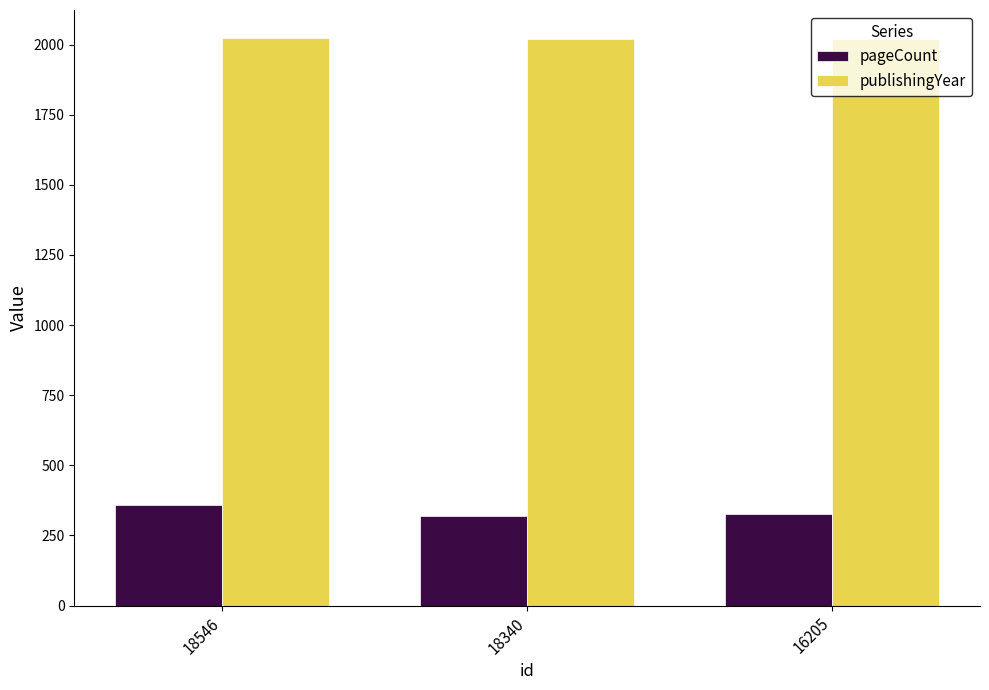

True or false: pageCount has a value of 111 at 18546.

False